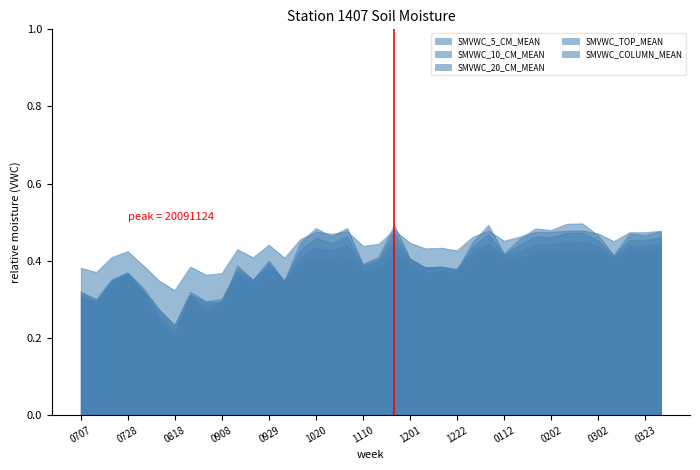

At which category does the chart reach its peak across all series?

20100216